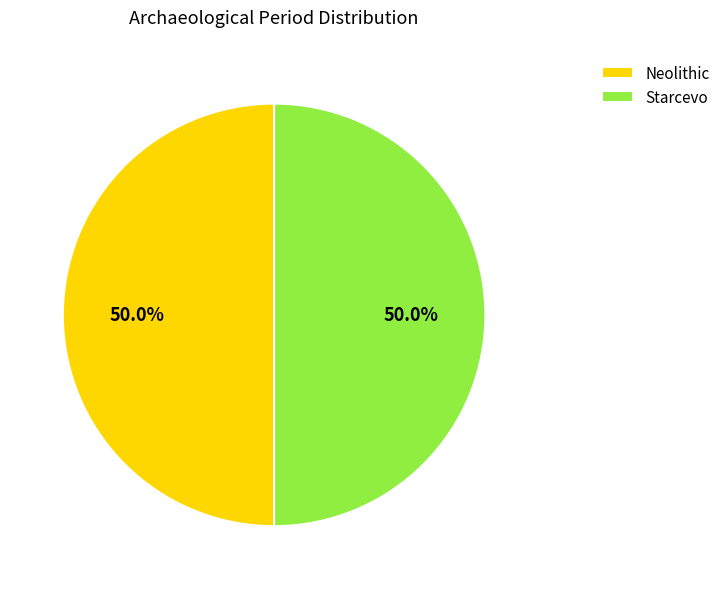

What is the ratio of the value at Starcevo to the value at Neolithic?

1.0